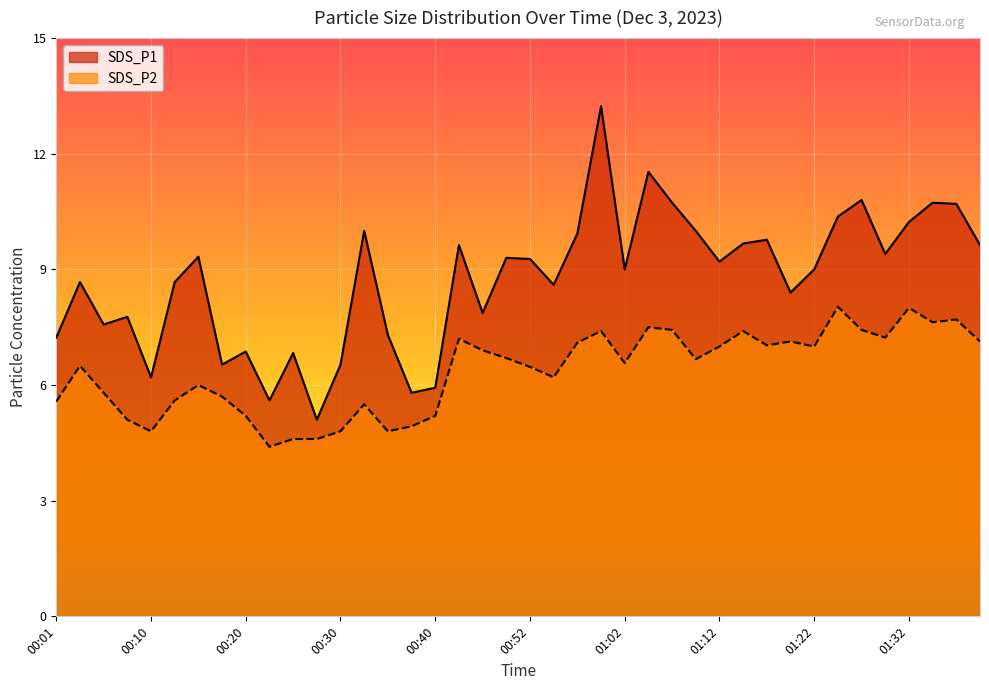

What are all the series names shown in the legend?

SDS_P1, SDS_P2